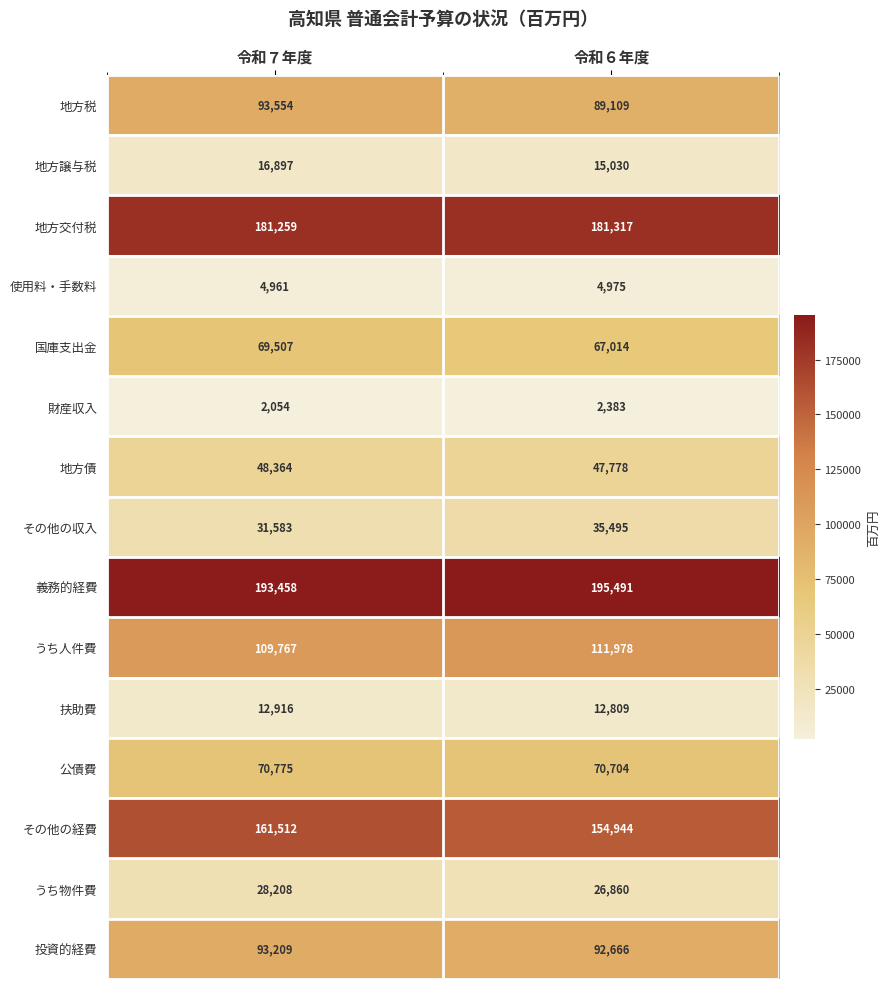

At which category is the sum across all series the highest?

令和７年度